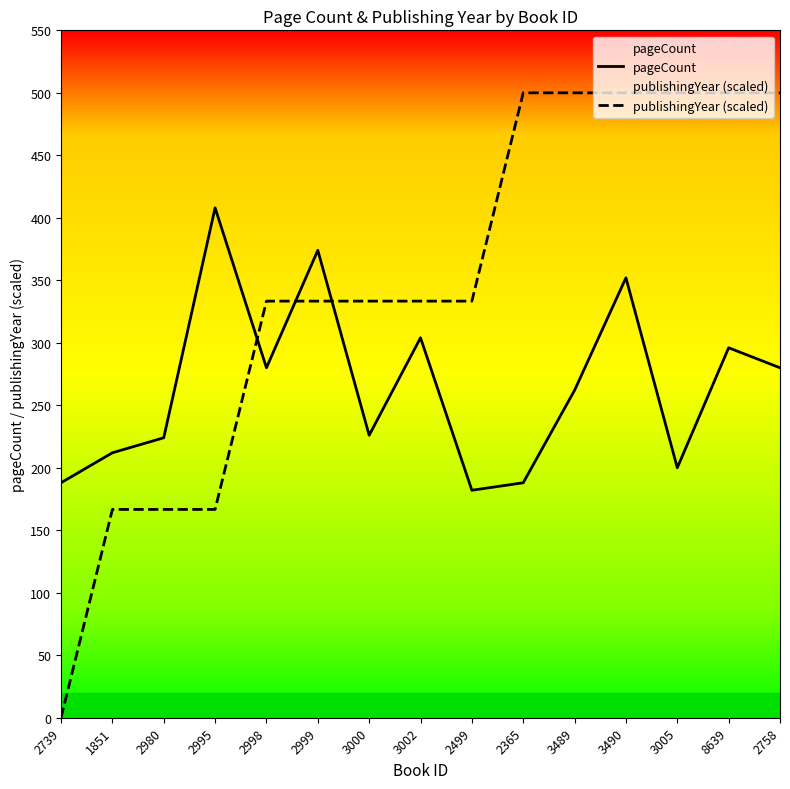

Rank the series by their average value, from lowest to highest.

pageCount, publishingYear (scaled)